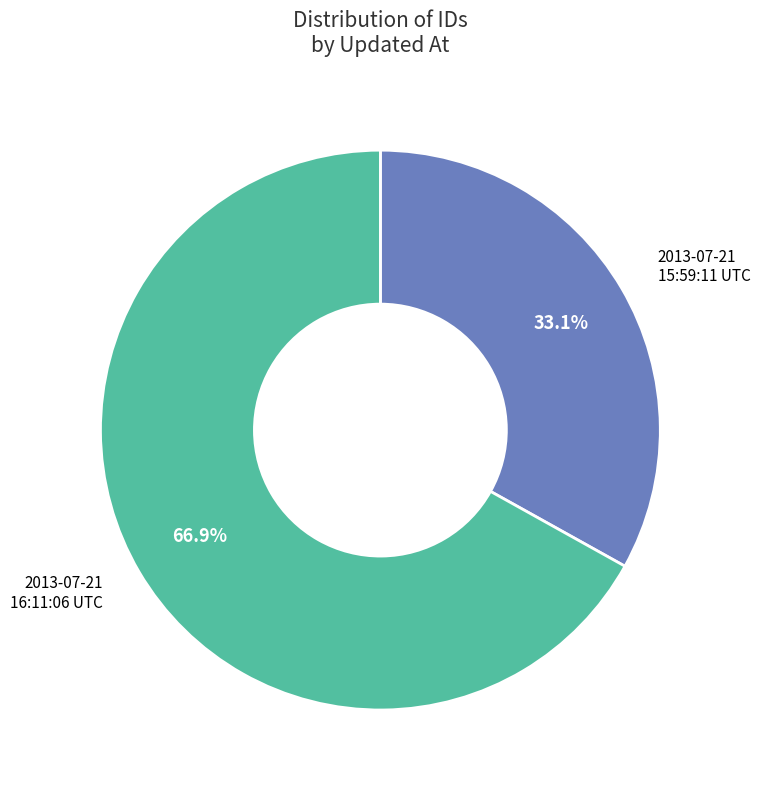

Does any single category account for the majority?

Yes